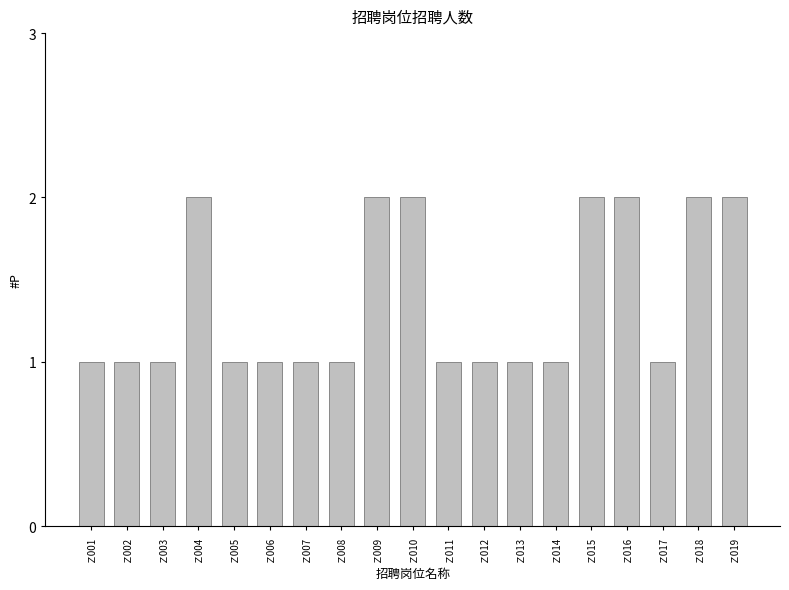

What is the sum of the values at Ｚ016 and Ｚ010?

4